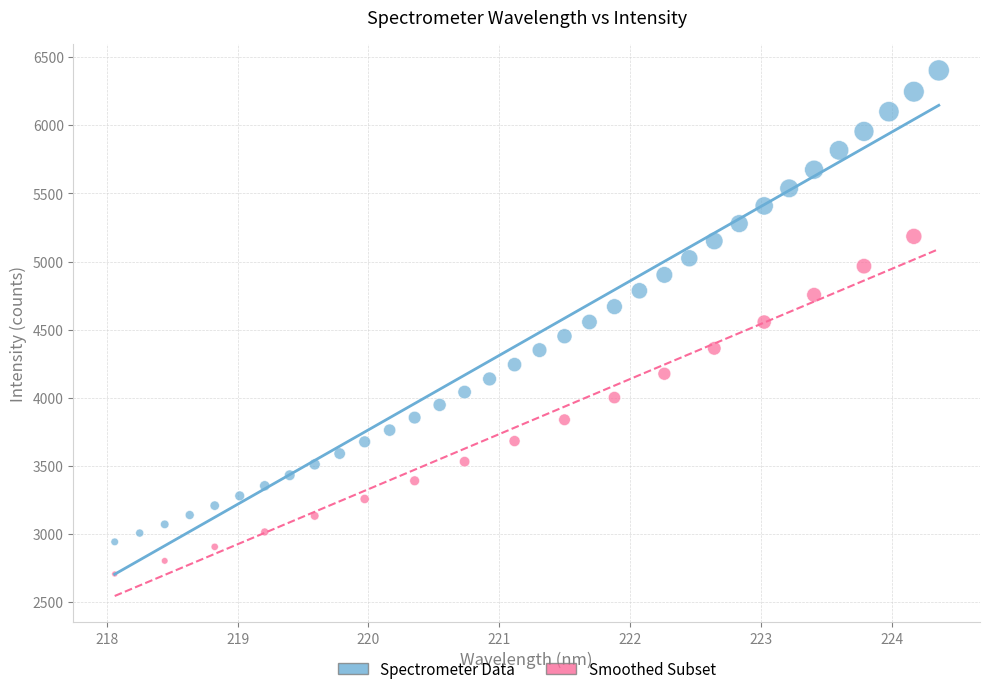

Which series contains the highest Y value?

Spectrometer Data